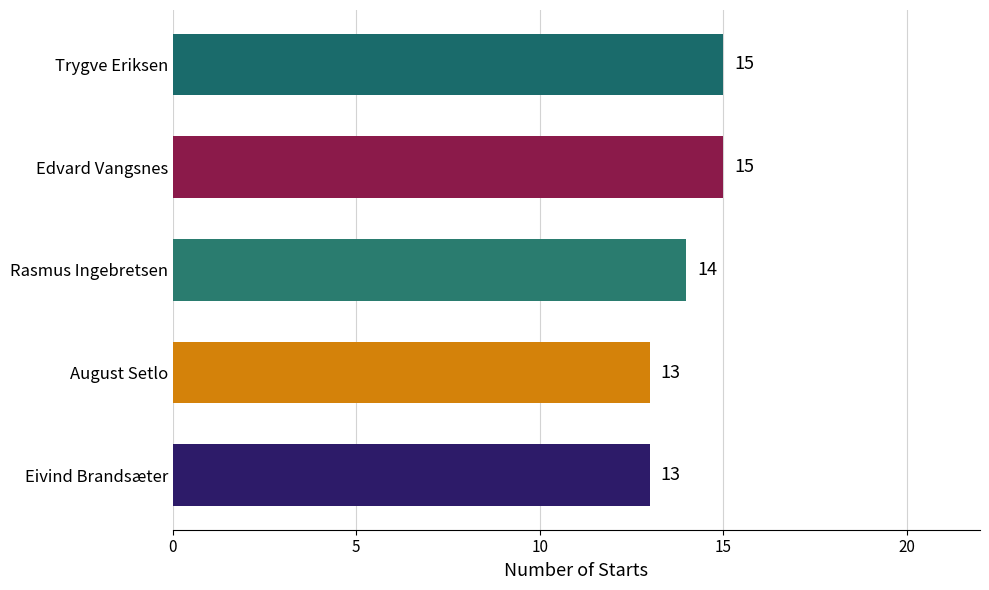

What is the sum of all values?

70